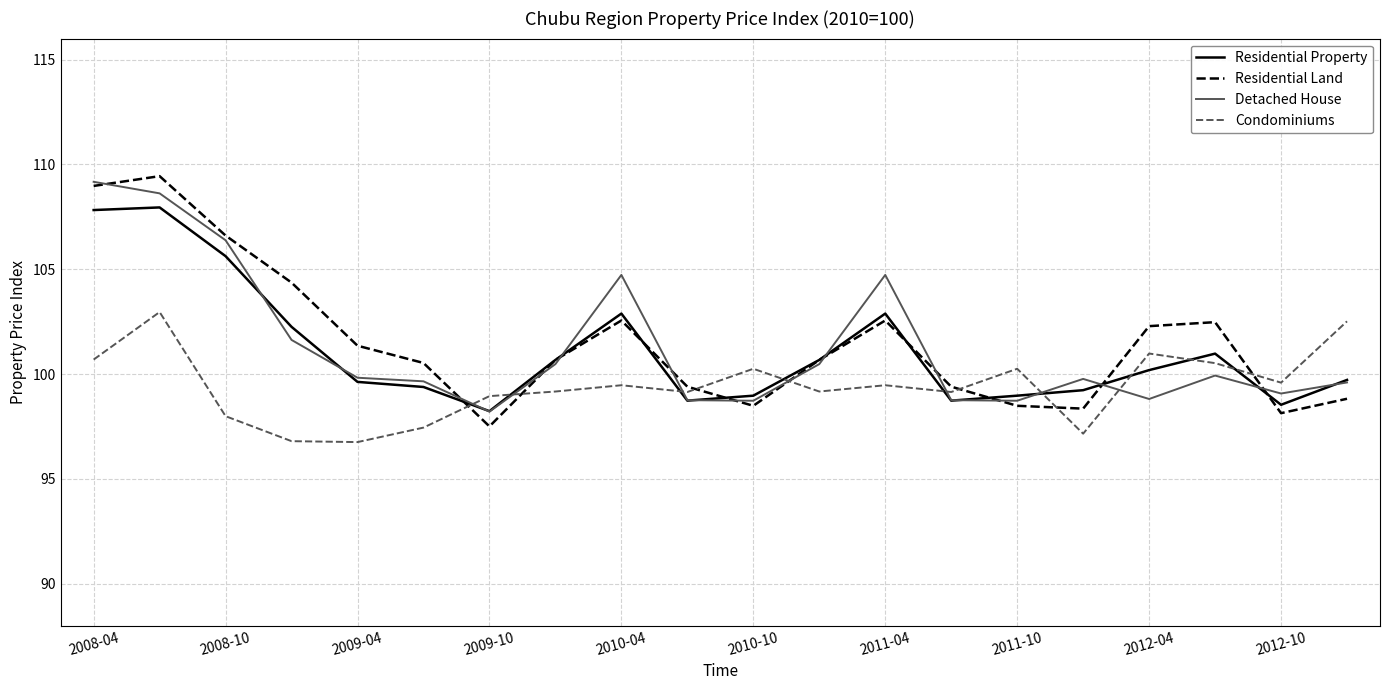

Which series has the largest total across all categories?

Residential Land